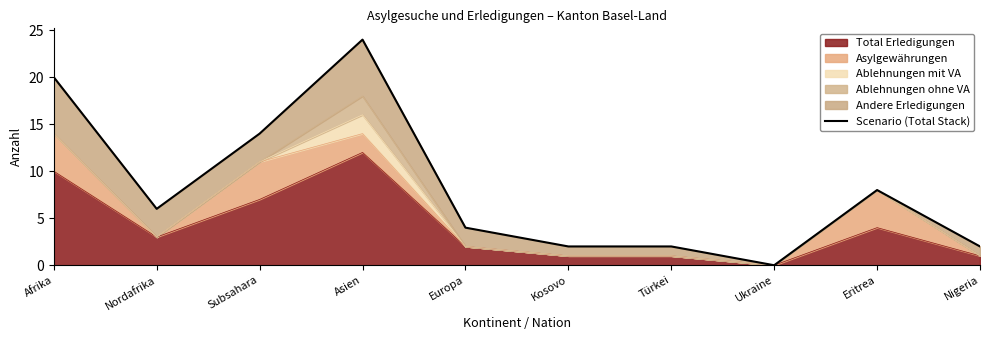

List the labels in order of value, smallest first.

Ukraine, Kosovo, Türkei, Nigeria, Europa, Nordafrika, Eritrea, Subsahara, Afrika, Asien